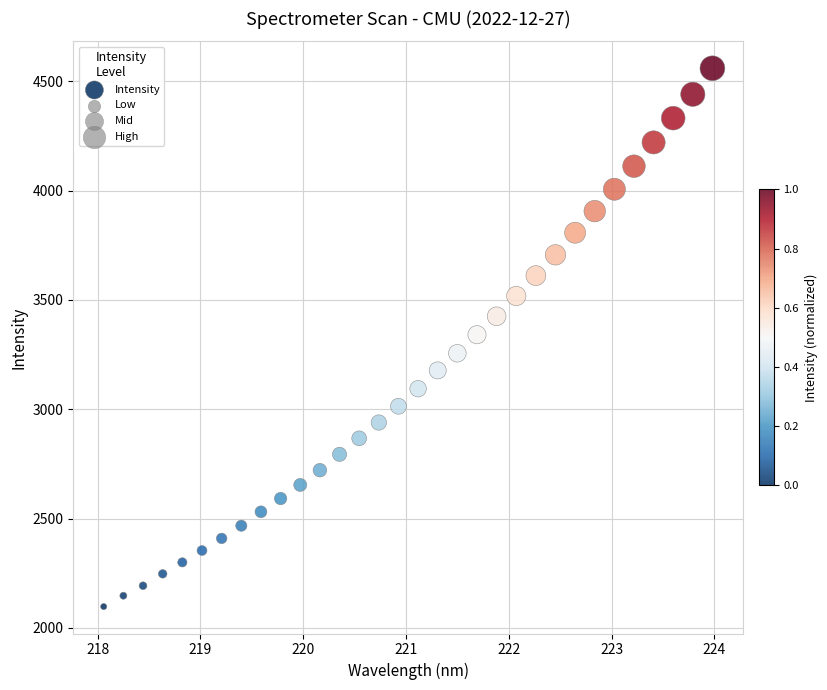

What is the range of X values (max minus min)?

5.9